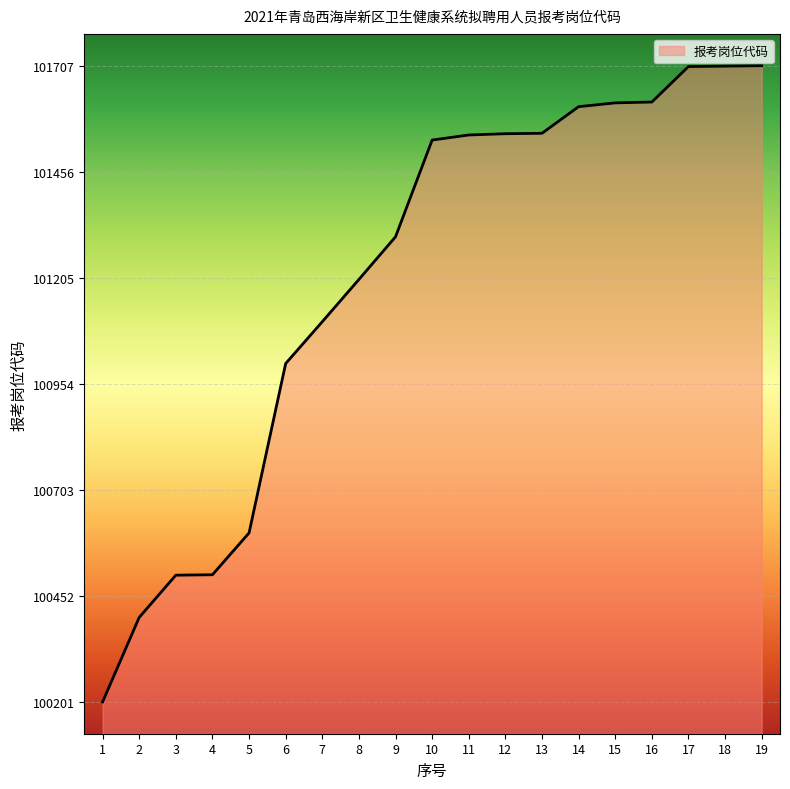

The chart shows a value of 165360 at 14. True or false?

False